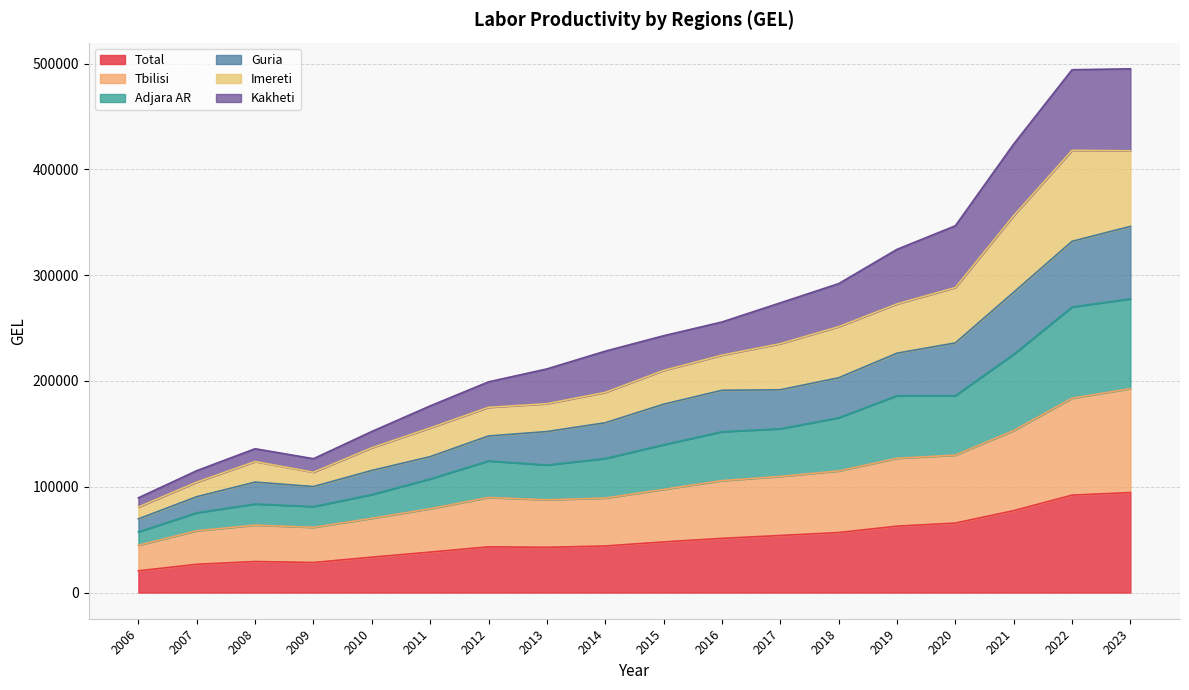

True or false: Total and Kakheti cross at least once.

False